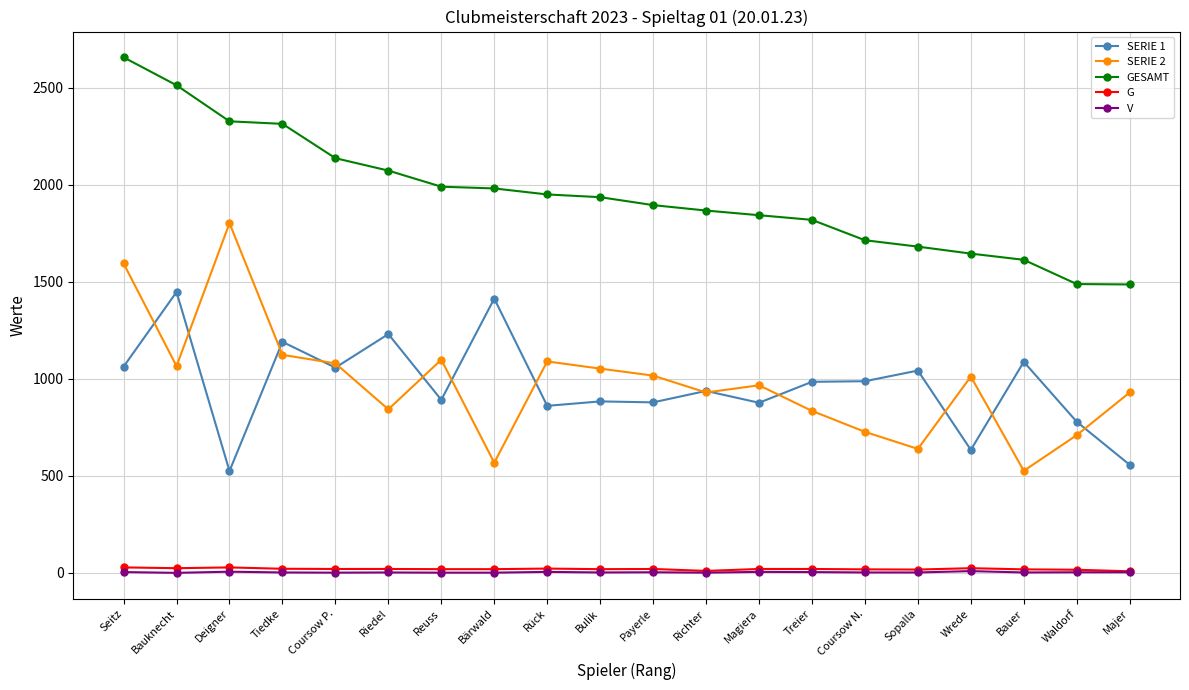

What is the value of the SERIE 2 point at the 17th from the left?

1012